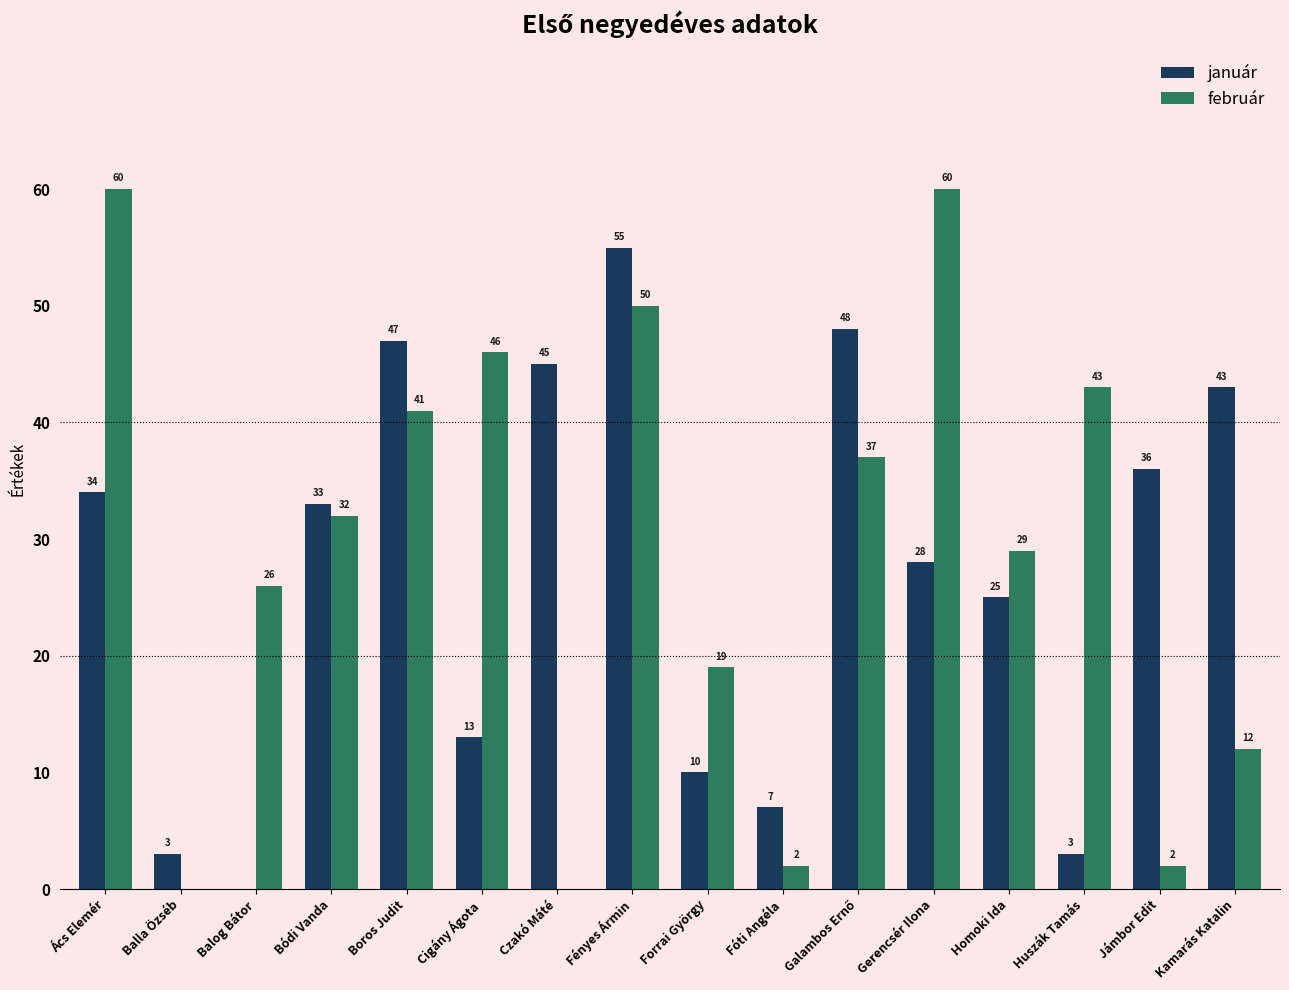

At which label does január reach its peak?

Fényes Ármin